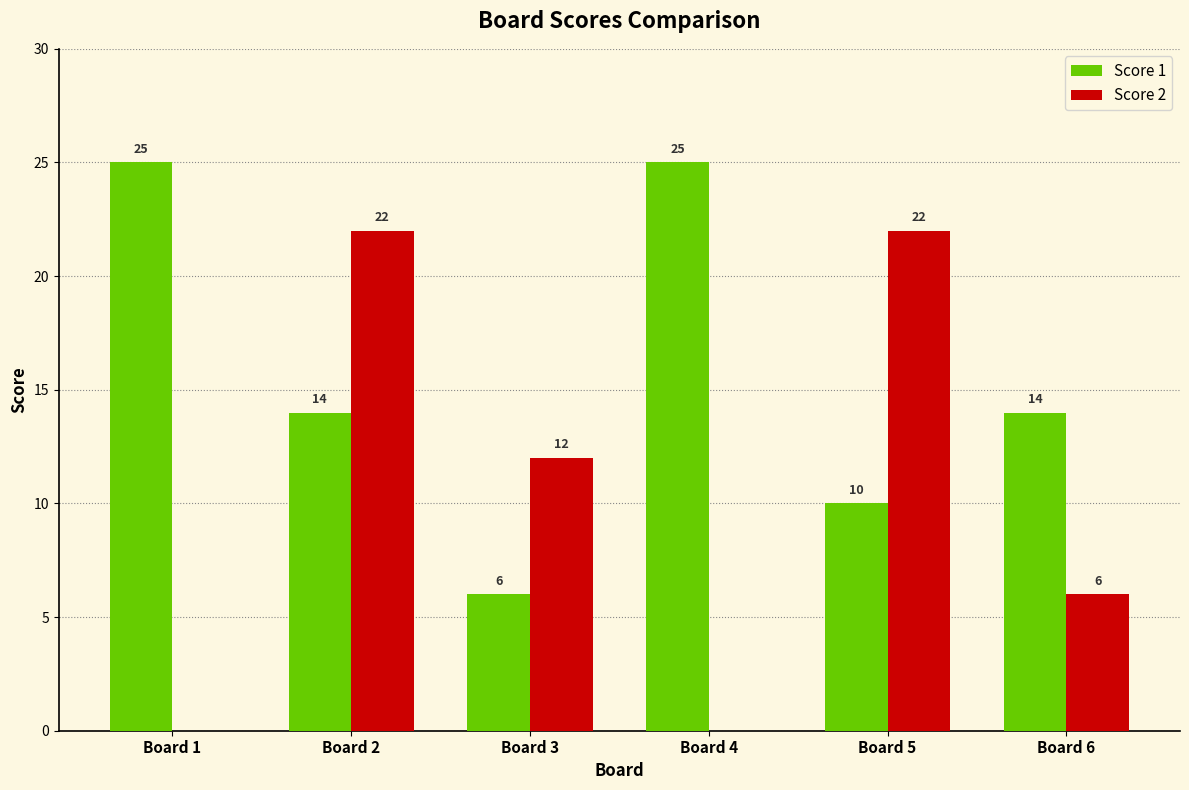

What is the total value across all series at Board 4?

25